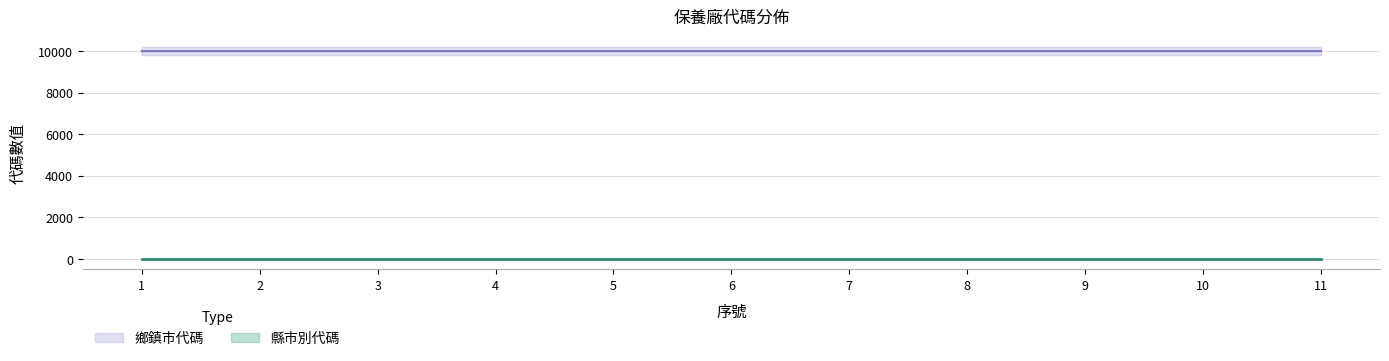

What is the difference between the second highest and second lowest values?

0.1